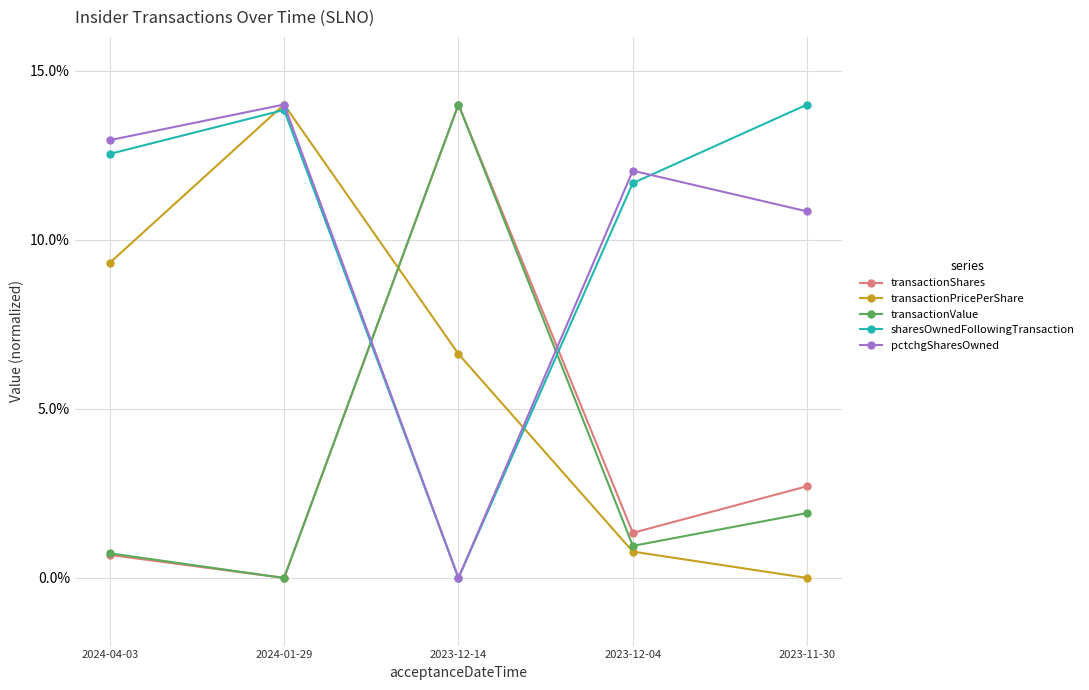

How many intersections are there between pctchgSharesOwned and transactionShares?

2